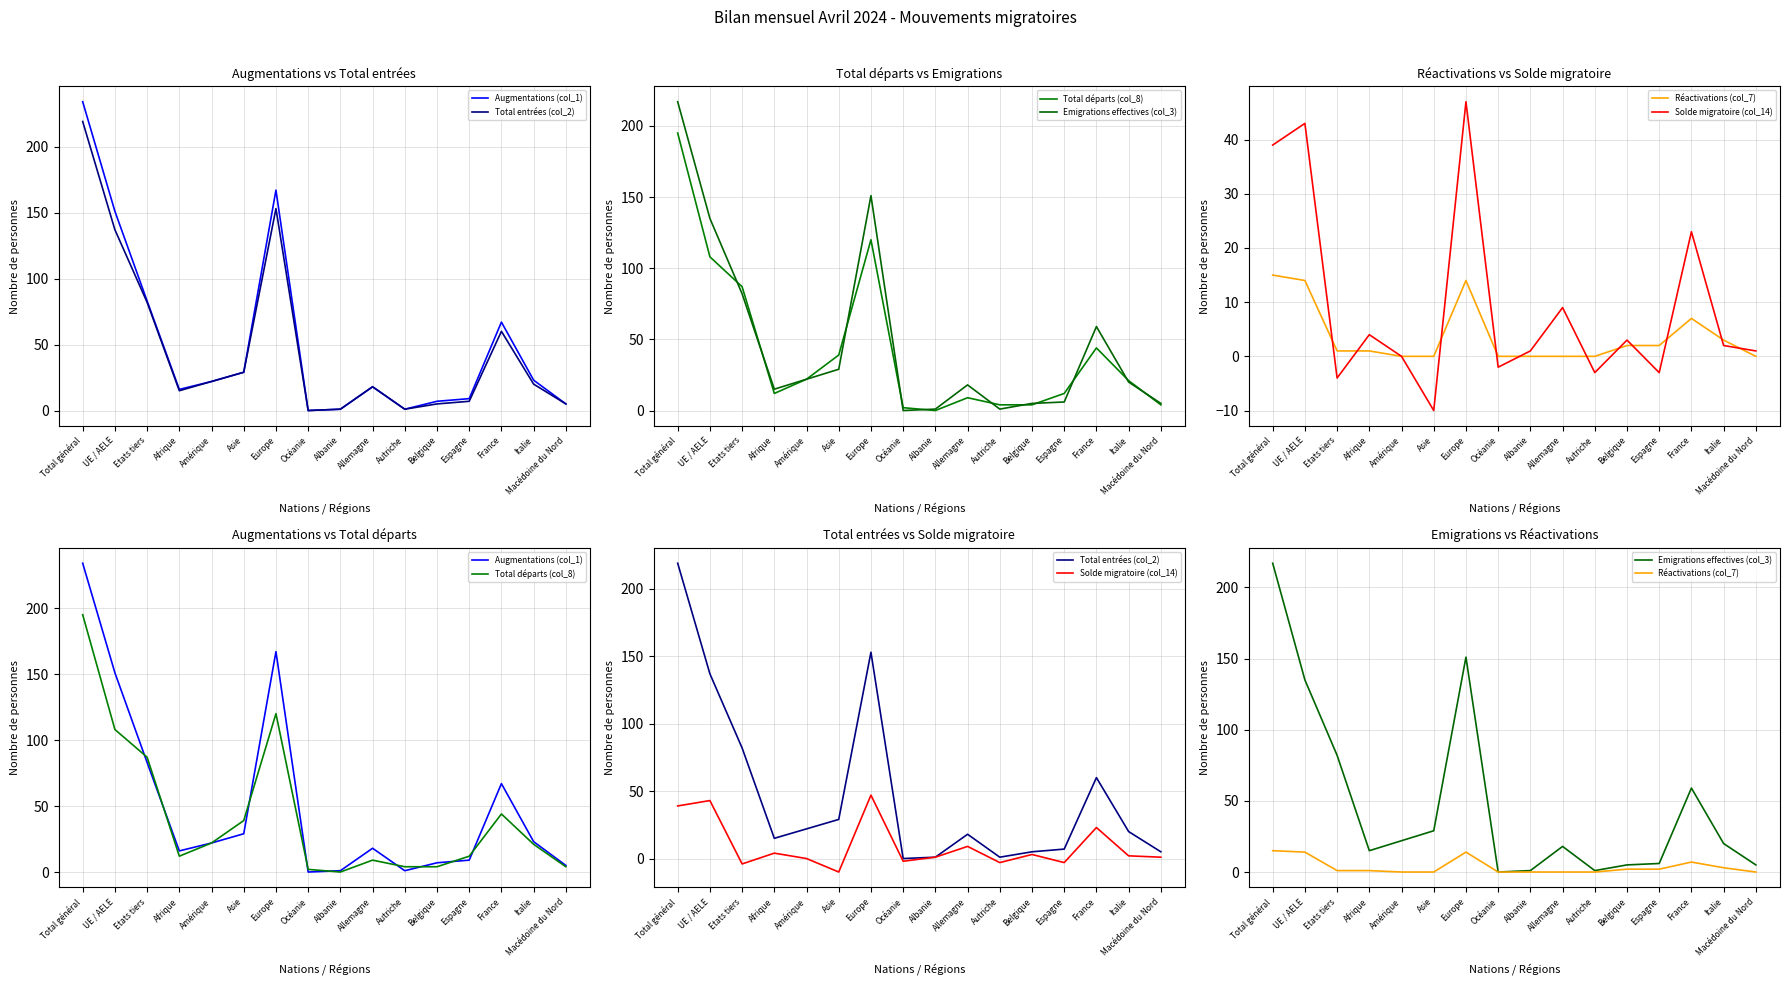

Does the chart have visible grid lines?

Yes